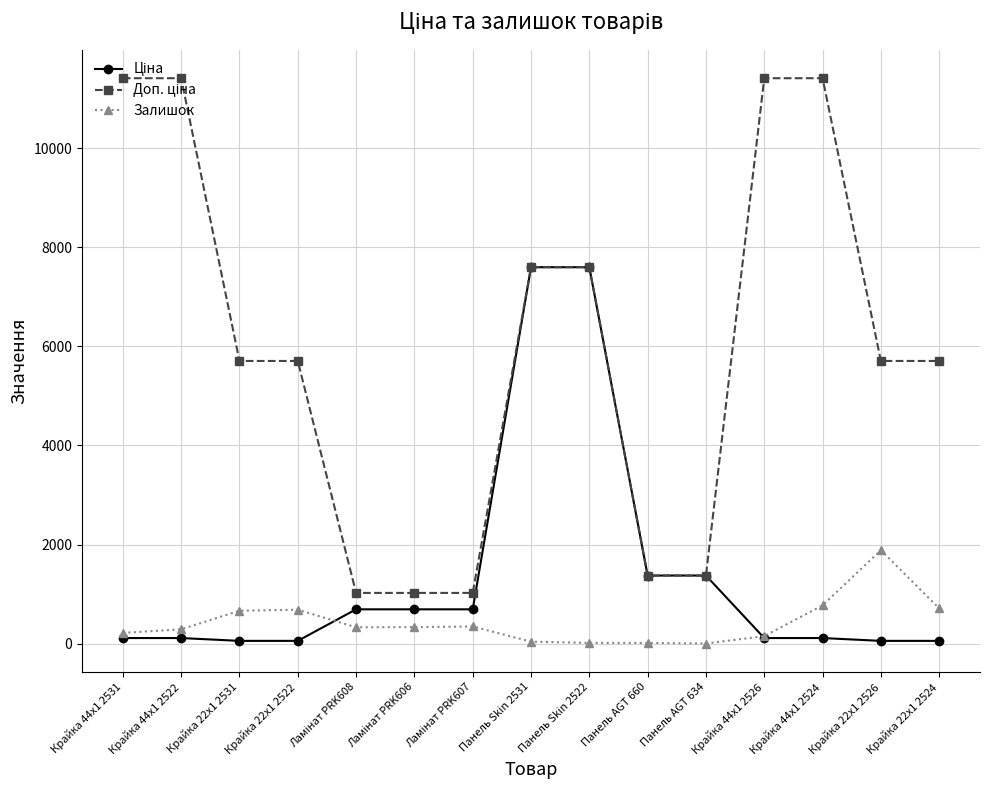

What is the value of the Залишок point at the 13th from the left?

773.0